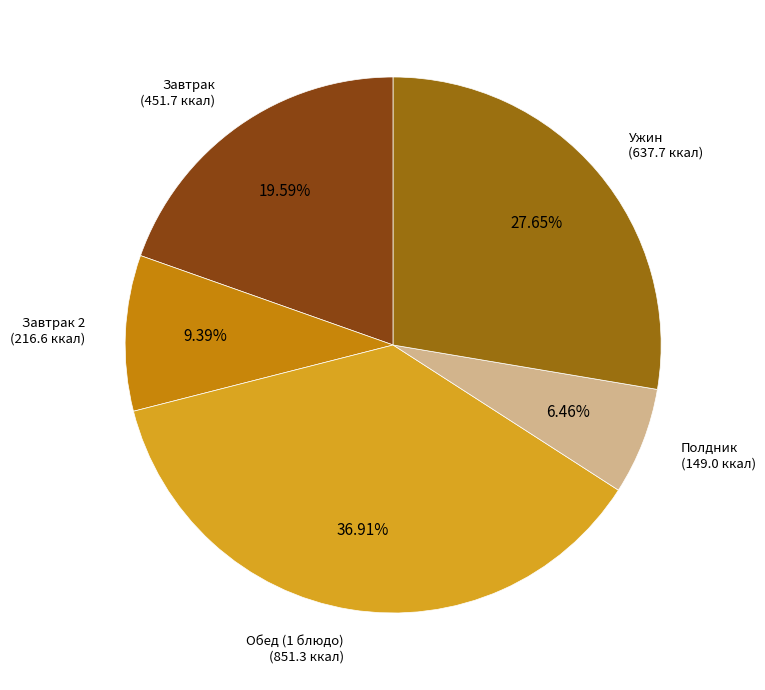

Which category has the biggest portion of the pie?

Обед (1 блюдо)